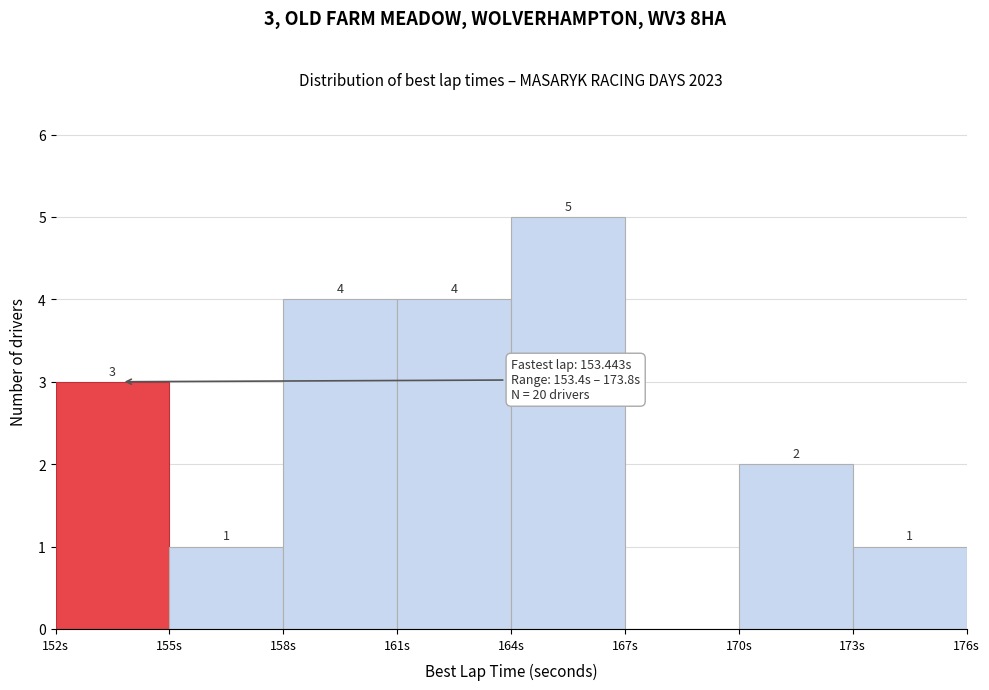

Over which range of the x-axis is the bar tallest?

164 to 167